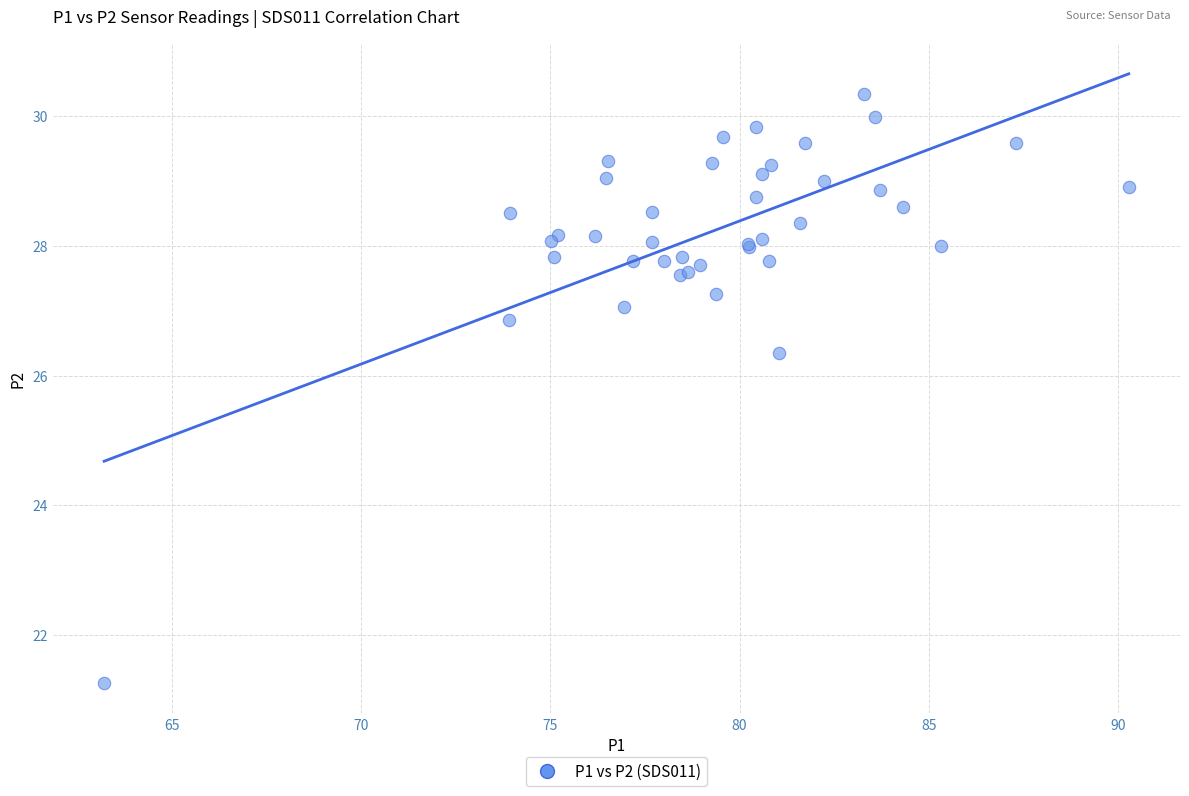

What Y value in the scatter plot is closest to 25?

26.4